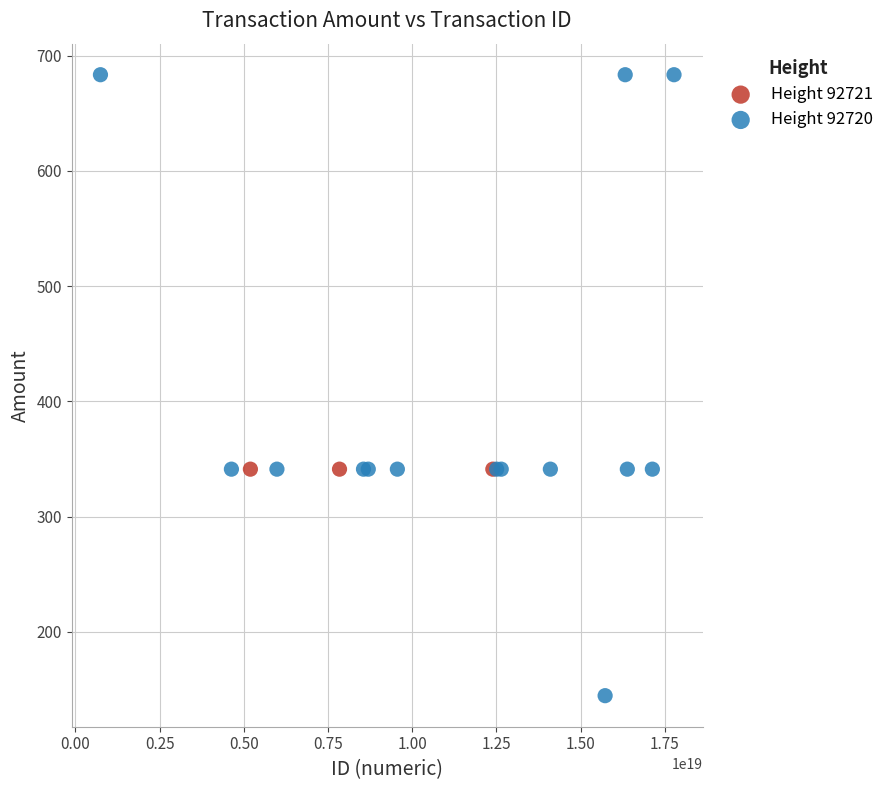

Which series reaches the maximum Y coordinate?

Height 92720